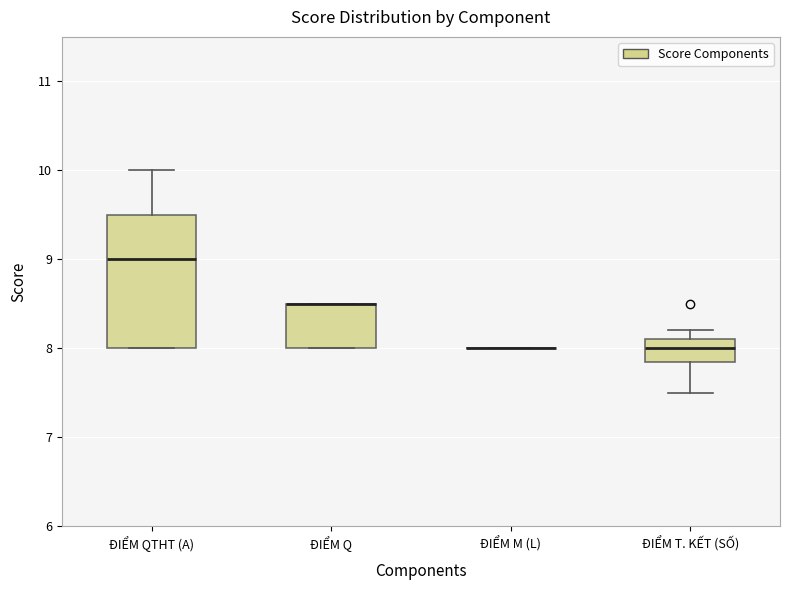

Reading left to right, read every box against the y-axis: the position of its median line, the range the box covers, and the ends of its whiskers. The values are not printed on the chart, so give them approximately, as read against the axis.

ĐIỂM QTHT (A): median 9.0, box 8.0 to 9.5, whiskers 8.0 to 10.0
ĐIỂM Q: median 8.5 (drawn on the box's upper edge), box 8.0 to 8.5, whiskers 8.0 to 8.5
ĐIỂM M (L): box collapsed to a line at 8.0, whiskers 8.0 to 8.0
ĐIỂM T. KẾT (SỐ): median 8.0, box 7.9 to 8.1, whiskers 7.5 to 8.2